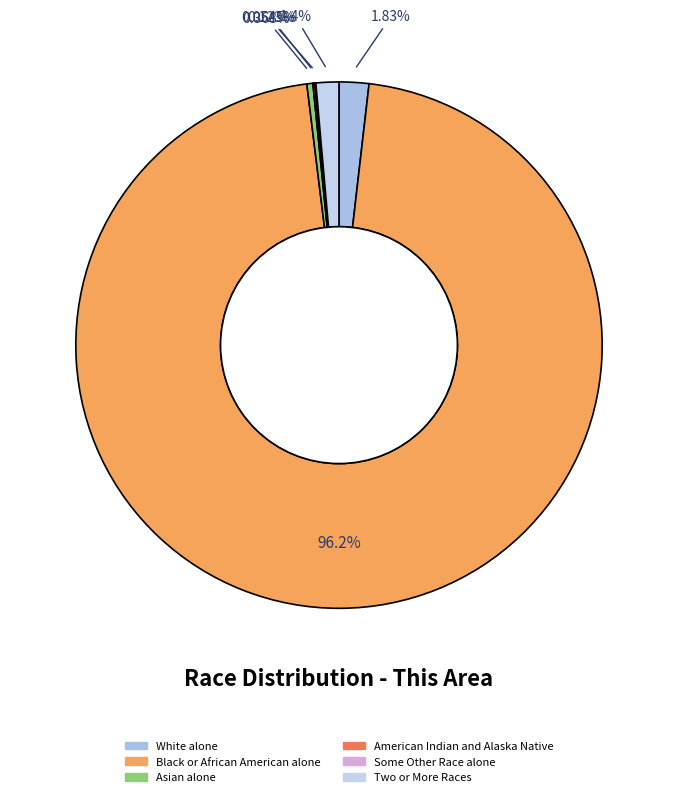

Which slice is the largest?

Black or African American alone